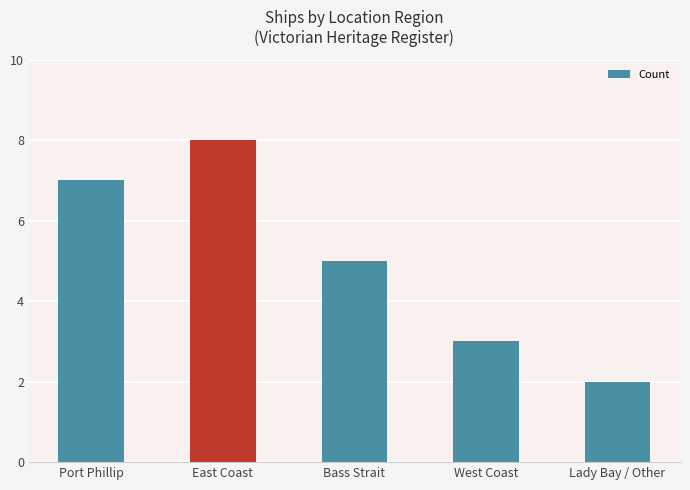

What is the value of the 1st bar from the left?

7